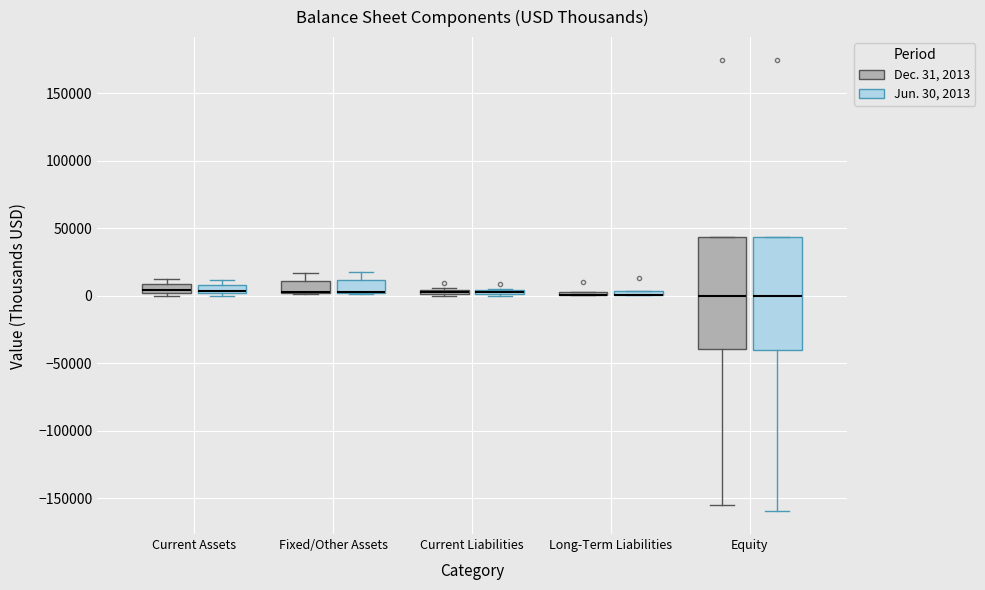

Where does the lower whisker of the box for Equity (Jun. 30, 2013) end on the y-axis? The values are not printed on the chart, so give them approximately, as read against the axis.

-160000